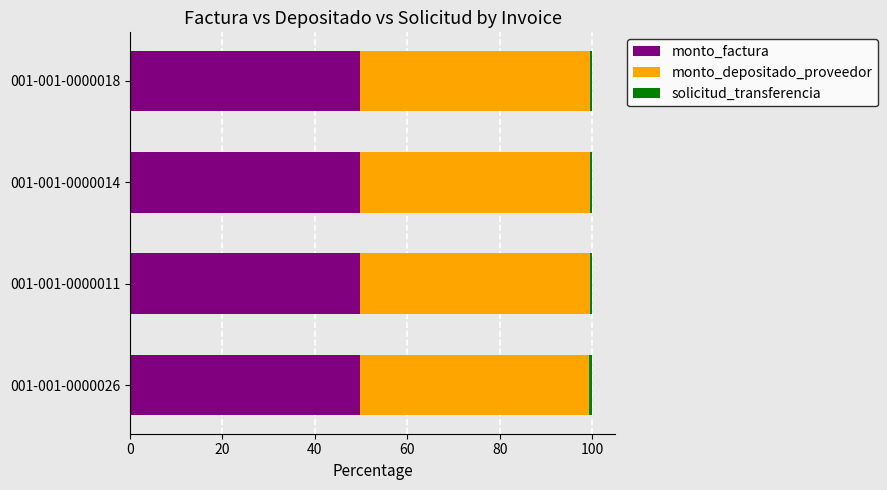

What is the average value of the monto_factura series?

49.7